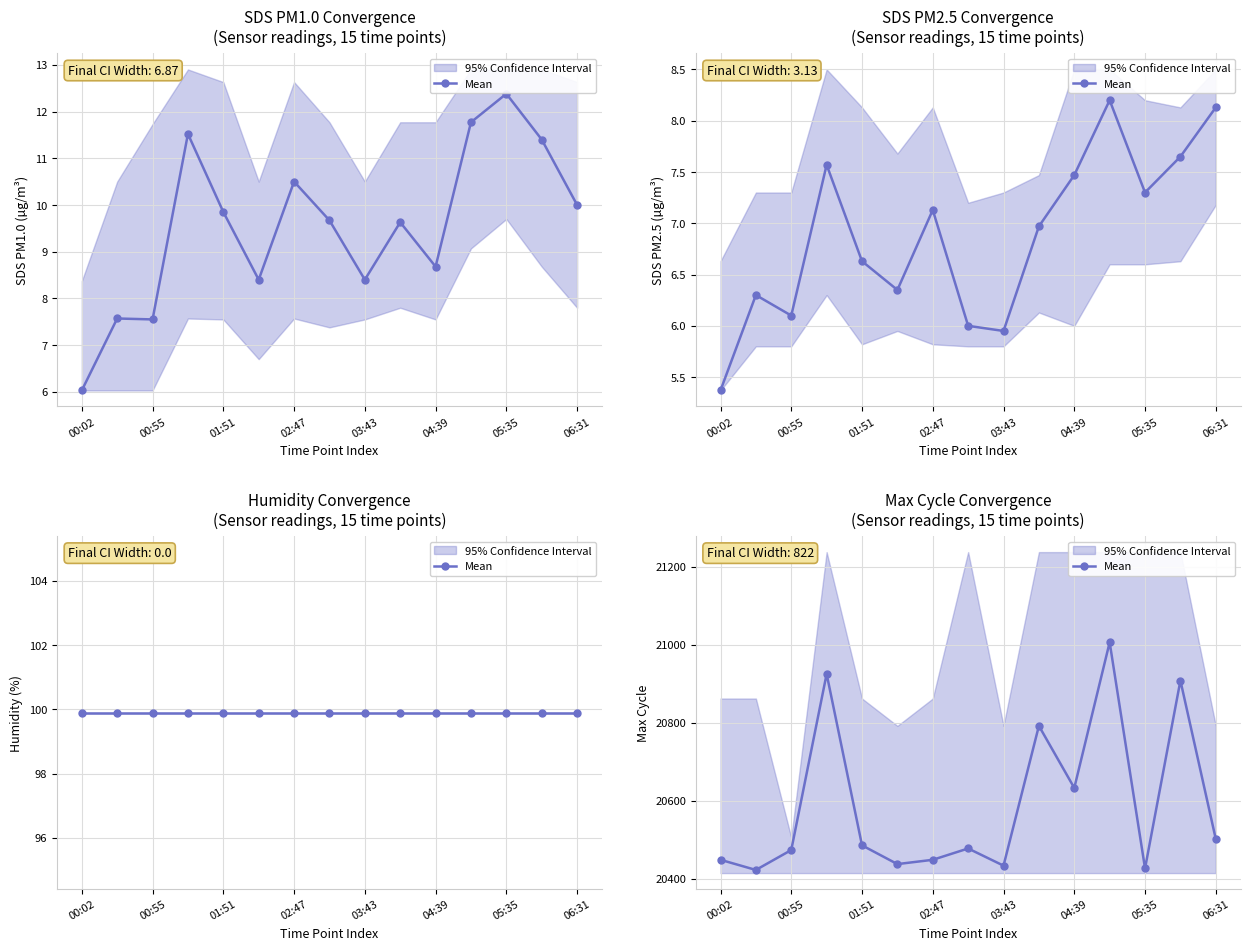

True or false: the data has more than 2 interior local peaks.

True